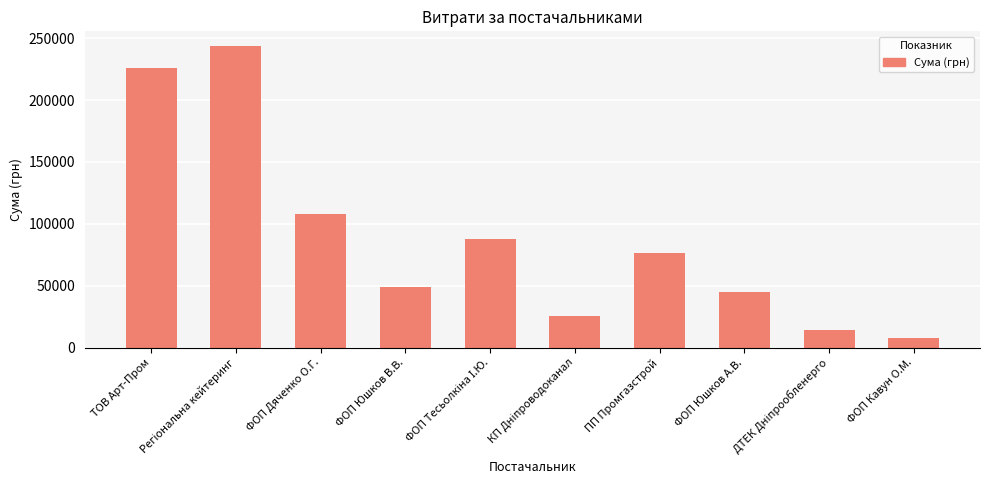

What is the ratio of the value at ТОВ Арт-Пром to the value at ФОП Кавун О.М.?

29.7